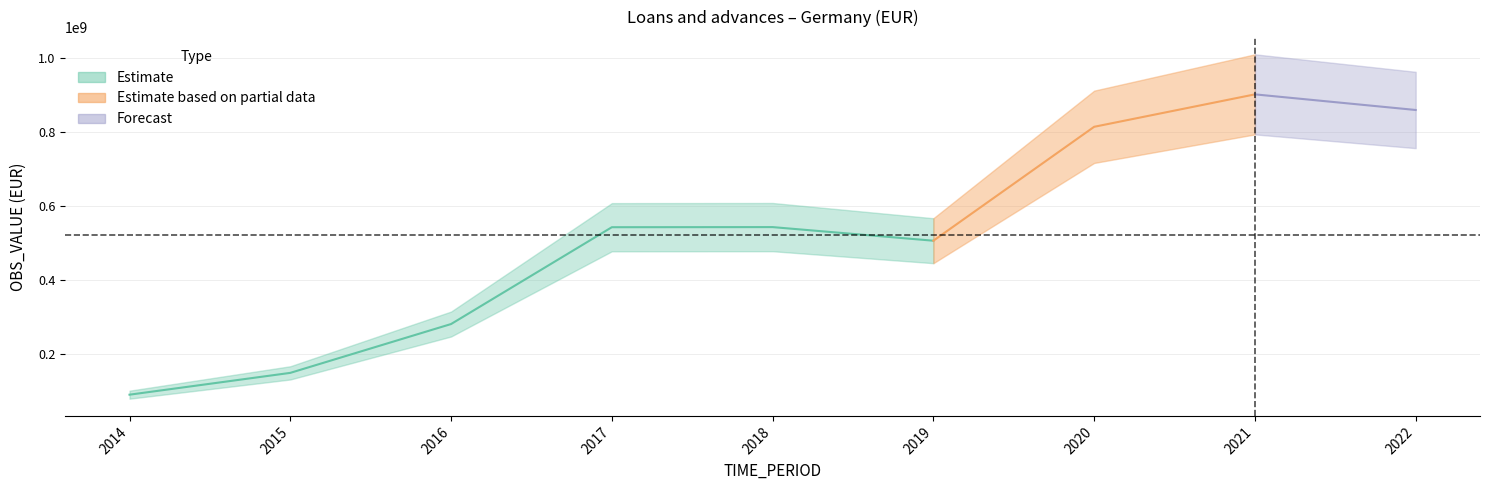

Between 2016 and 2018, which is larger?

2018